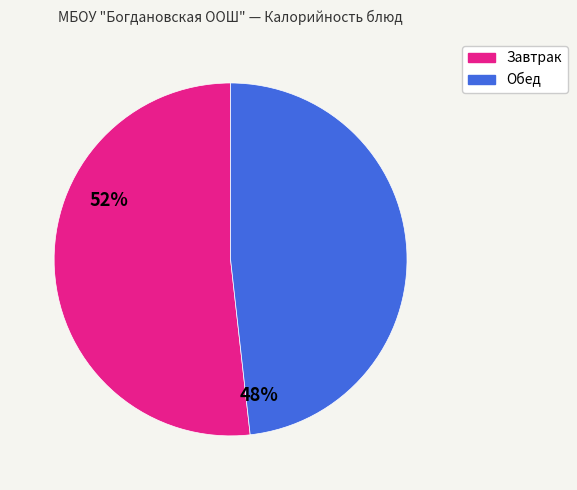

Is there a majority slice in this chart?

Yes